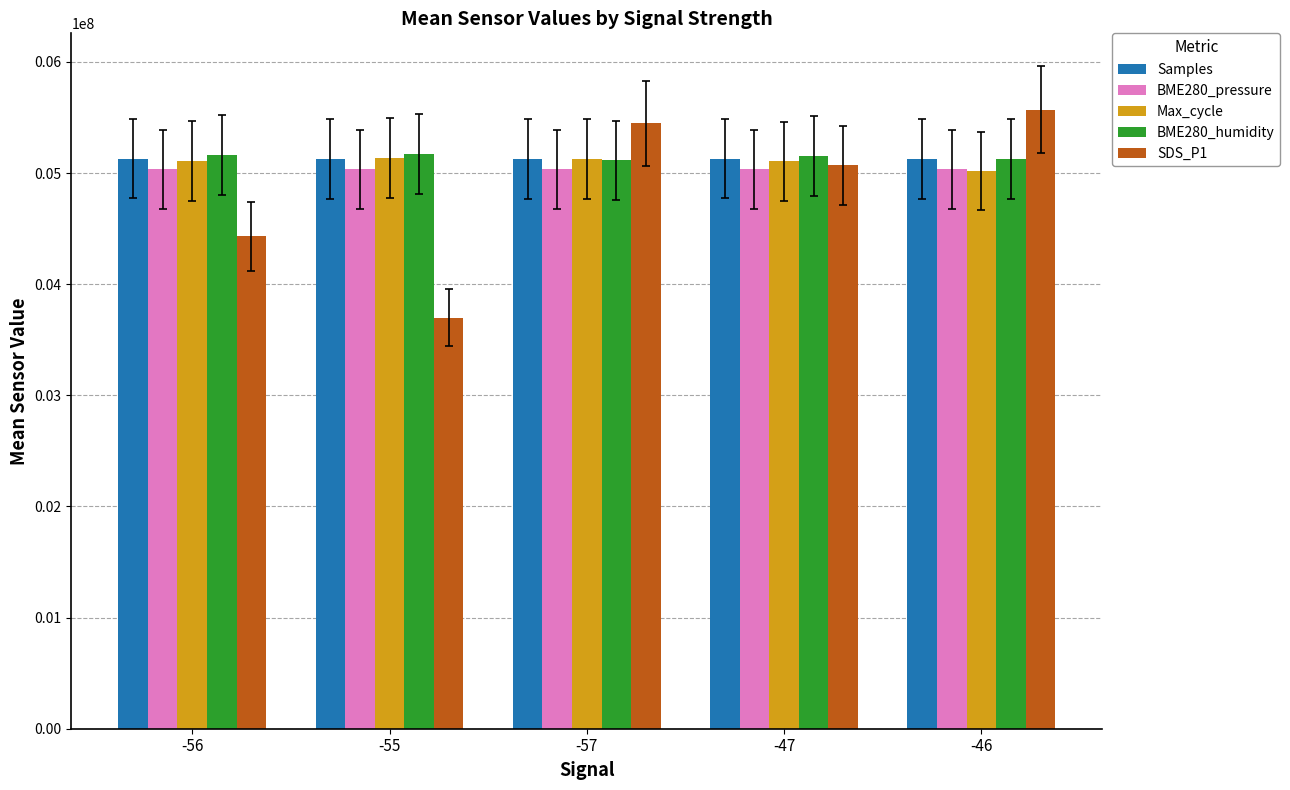

What is the difference between the highest and lowest values at -56?

732000